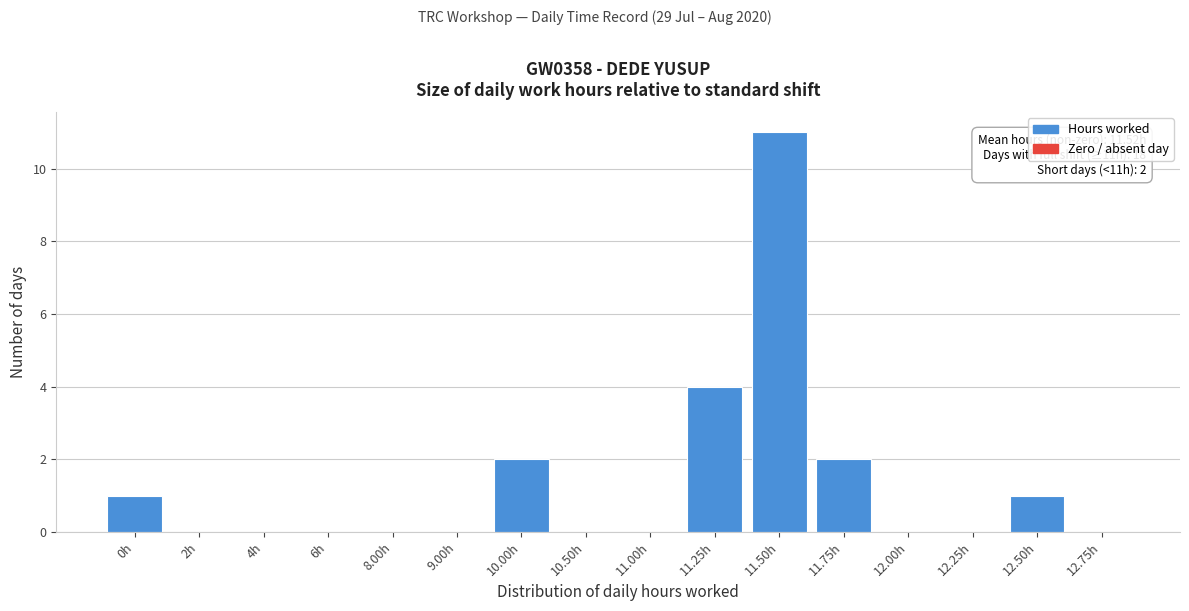

Reading left to right, transcribe all the data shown in this chart.

0h=1	2h=0	4h=0	6h=0	8.00h=0	9.00h=0	10.00h=2	10.50h=0	11.00h=0	11.25h=4	11.50h=11	11.75h=2	12.00h=0	12.25h=0	12.50h=1	12.75h=0